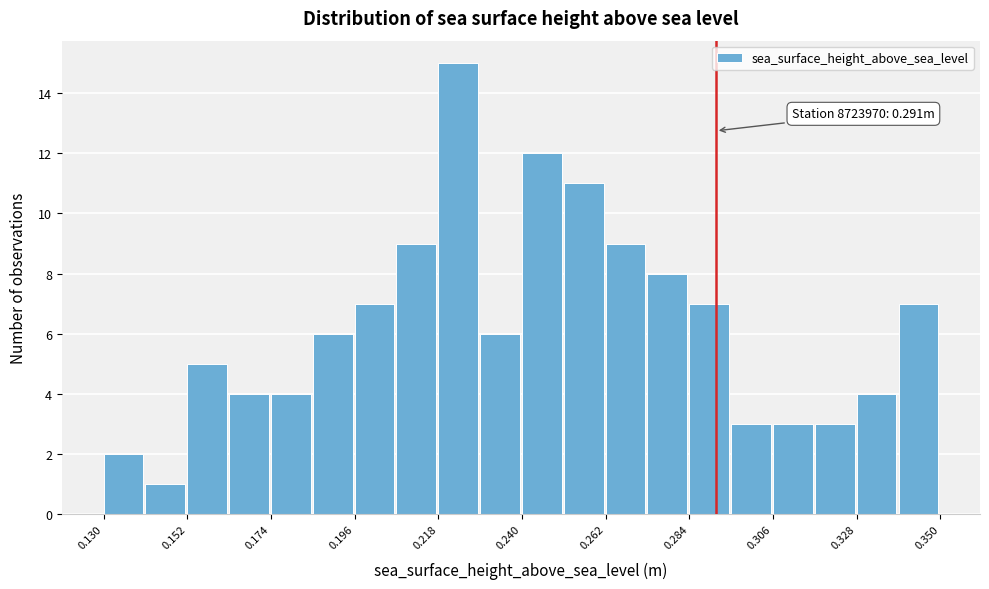

Read against the x-axis, roughly where is the centre of the tallest bar?

0.225